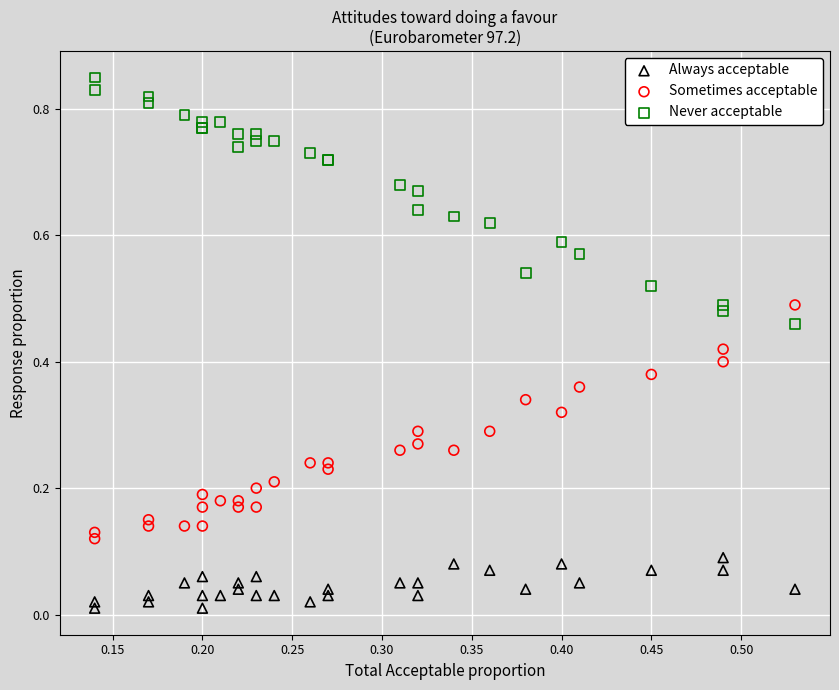

Which series contains the highest Y value?

Never acceptable